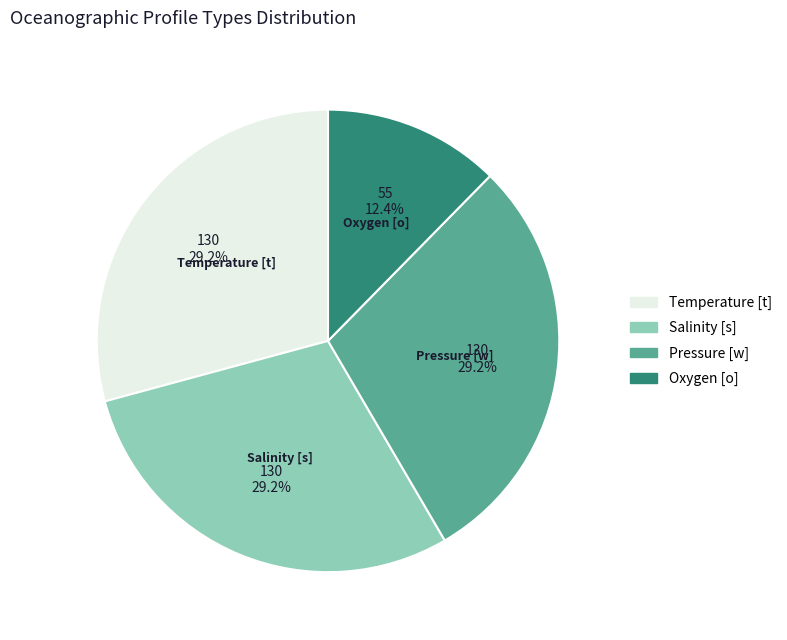

To the nearest percent, what is the average slice percentage?

25%